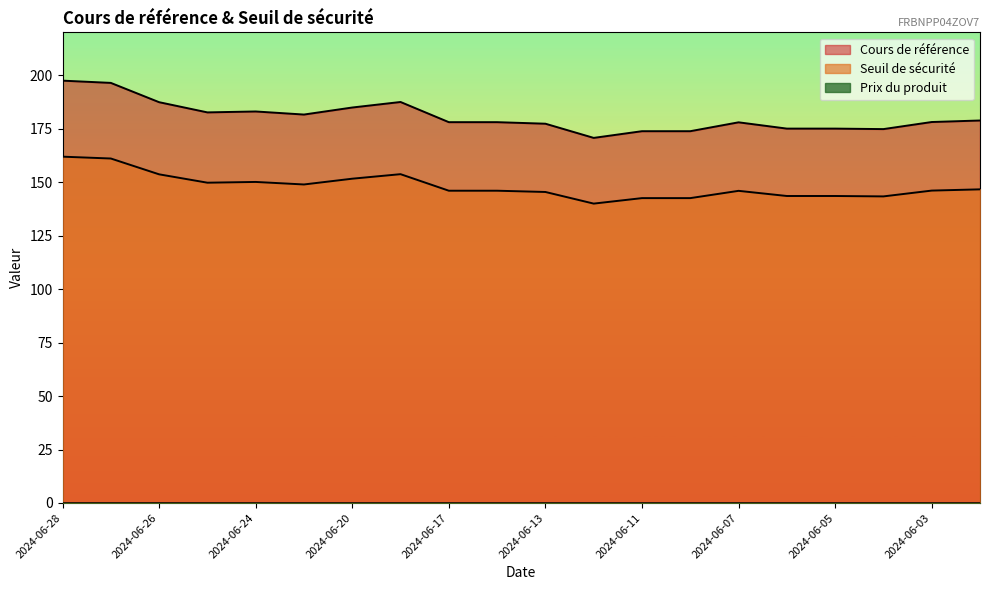

Rank the categories by Cours de référence value from lowest to highest.

2024-06-12, 2024-06-11, 2024-06-10, 2024-06-04, 2024-06-06, 2024-06-05, 2024-06-13, 2024-06-07, 2024-06-17, 2024-06-14, 2024-06-03, 2024-05-31, 2024-06-21, 2024-06-25, 2024-06-24, 2024-06-20, 2024-06-26, 2024-06-18, 2024-06-27, 2024-06-28